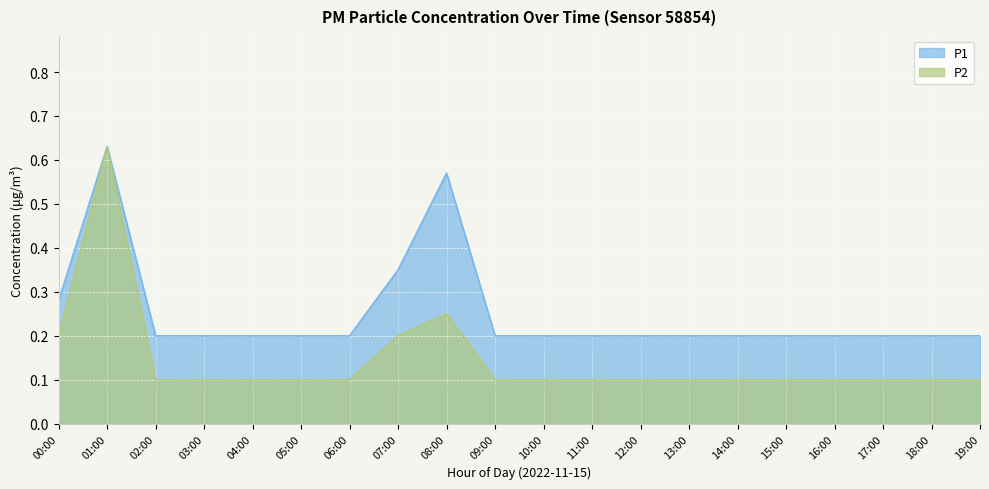

What is the smallest value displayed?

0.1